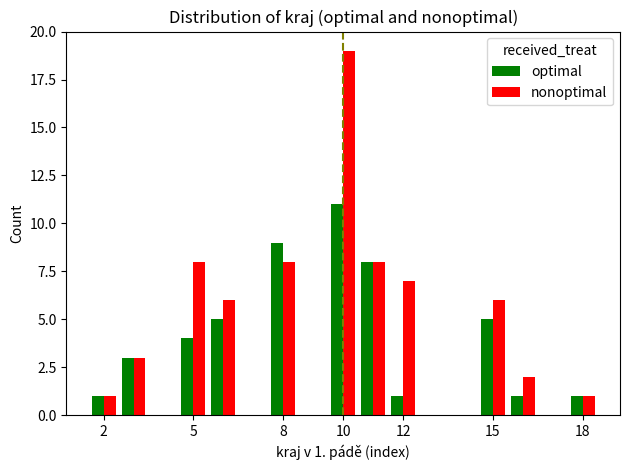

What is the difference between the second highest and minimum values in the nonoptimal series?

7